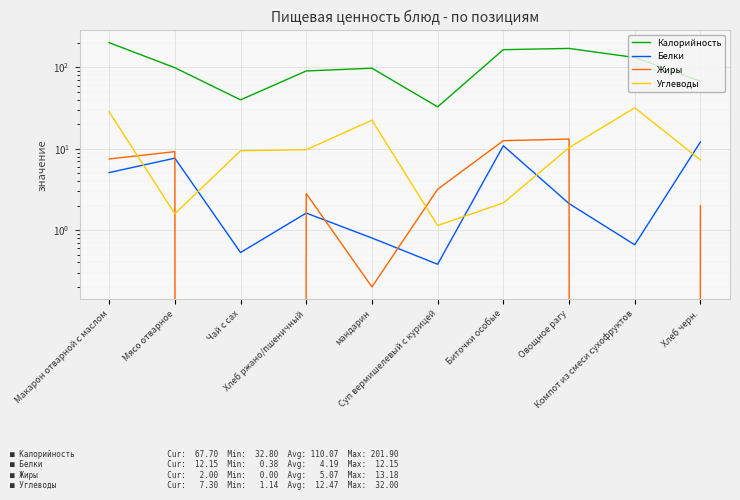

At which category is the sum across all series the highest?

Макарон отварной с маслом